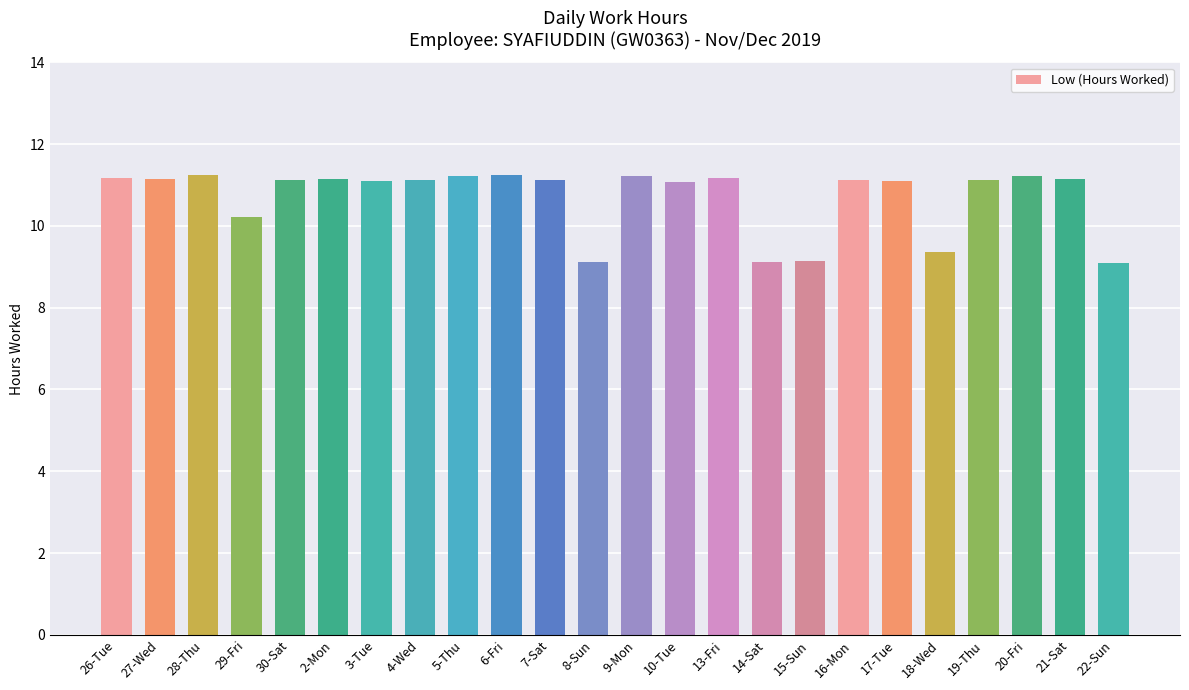

Approximately how many times larger is the value at 5-Thu compared to 16-Mon?

1.0